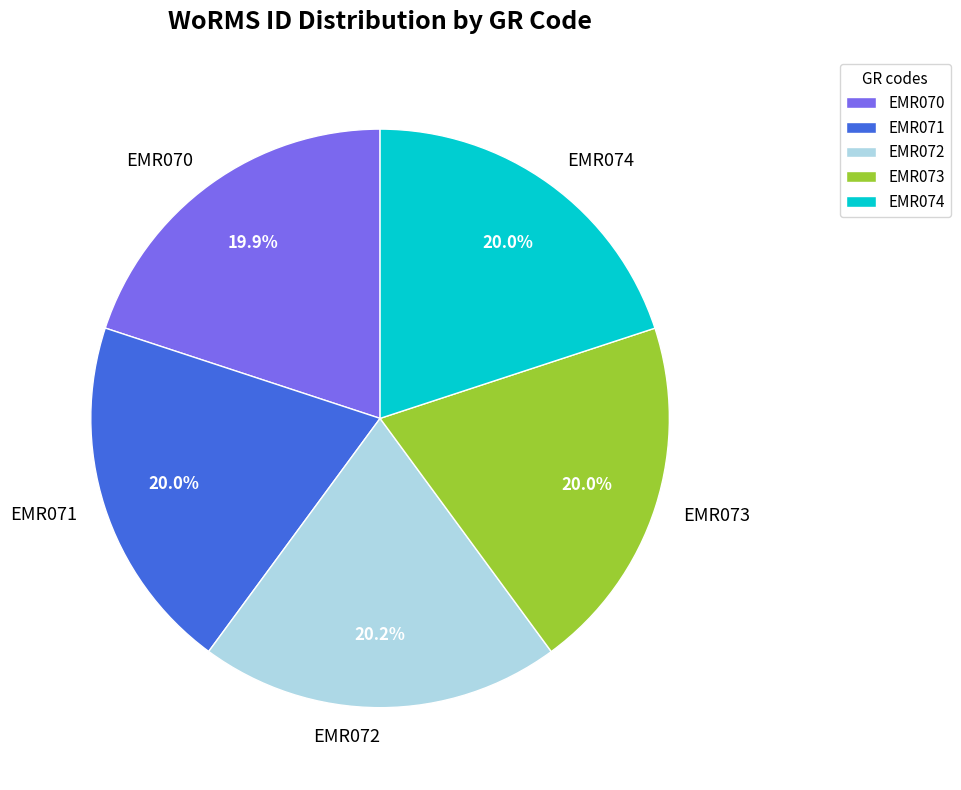

To the nearest percent, what percentage of the pie is EMR072?

20%